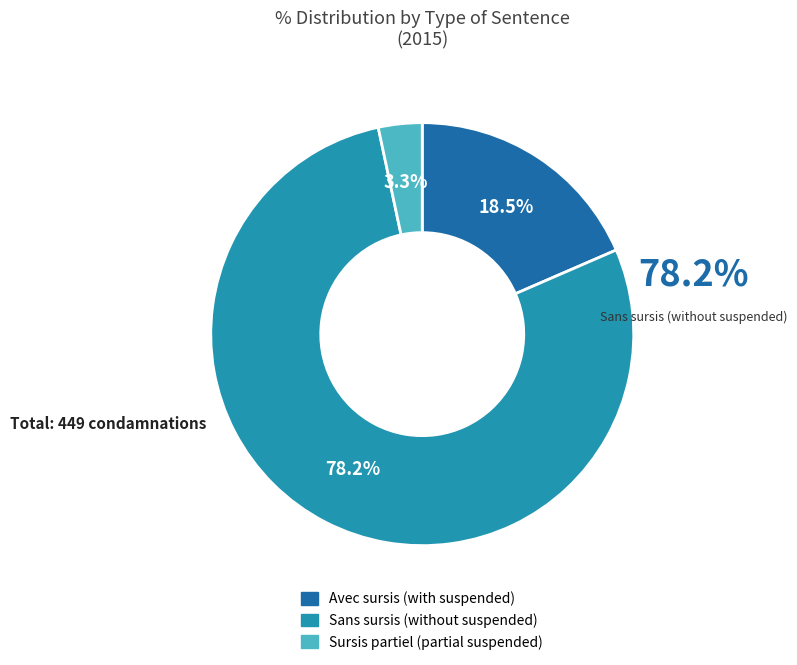

Count the number of slices in the pie.

3